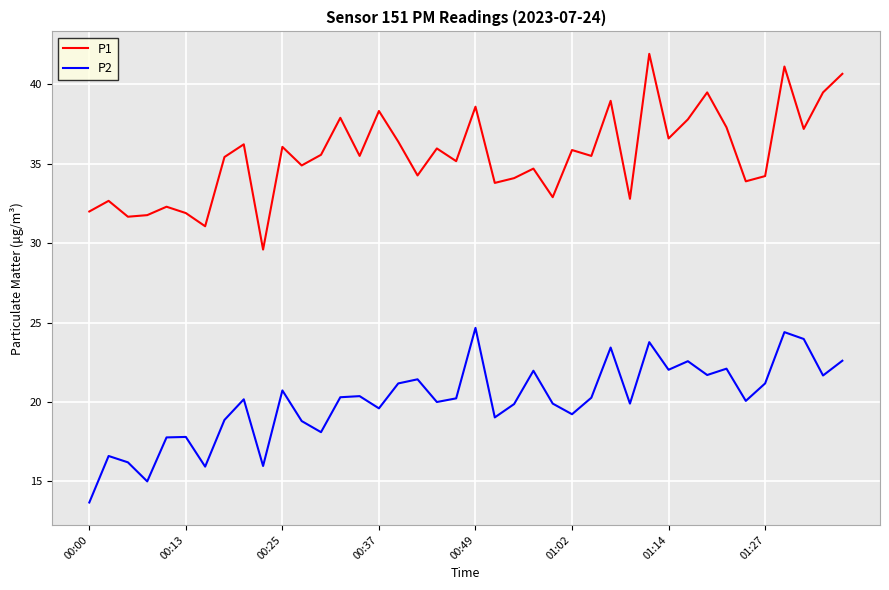

True or false: P2 and P1 intersect in this chart.

False